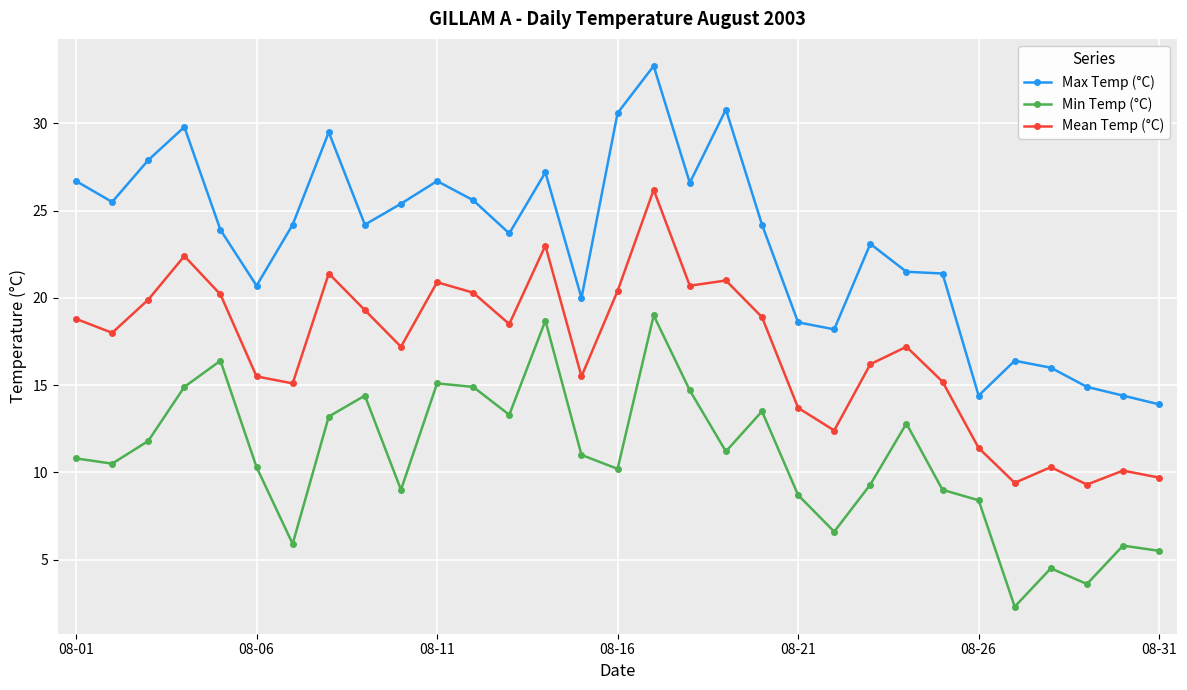

True or false: Mean Temp (°C) and Min Temp (°C) intersect in this chart.

False